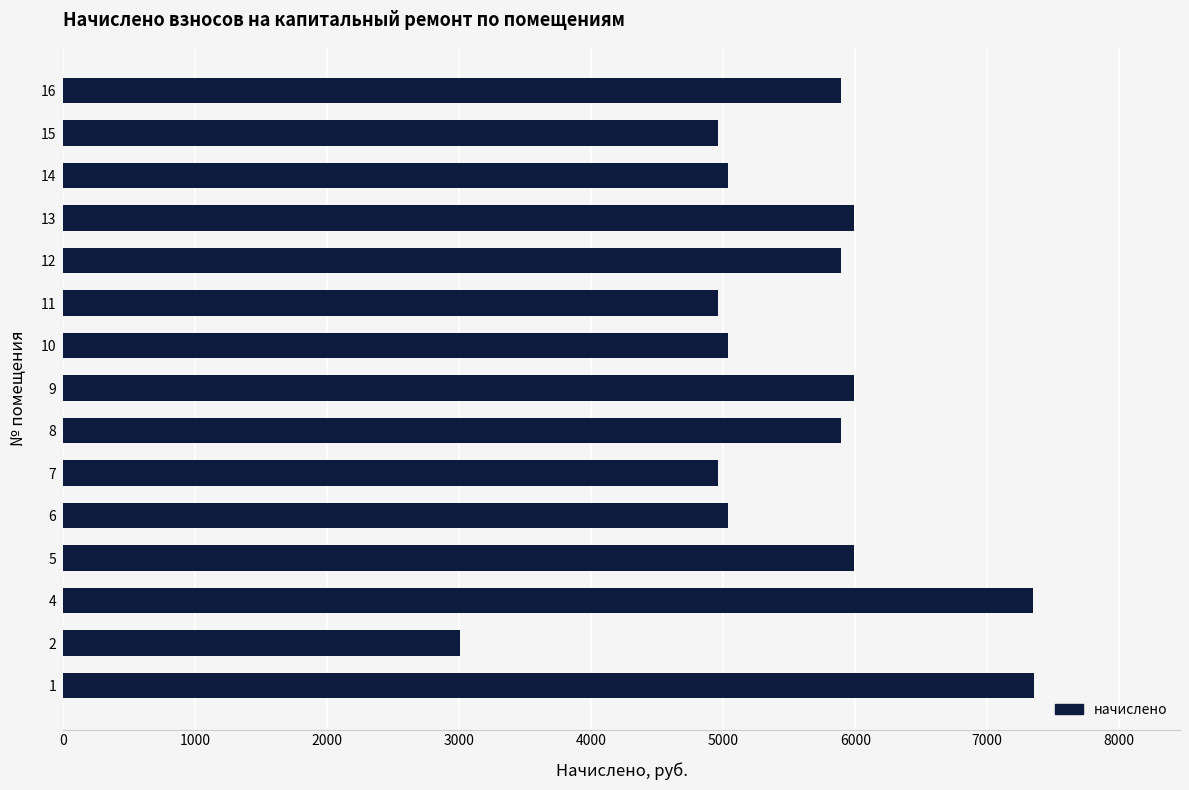

Are the bars grouped side by side (vs. stacked)?

No